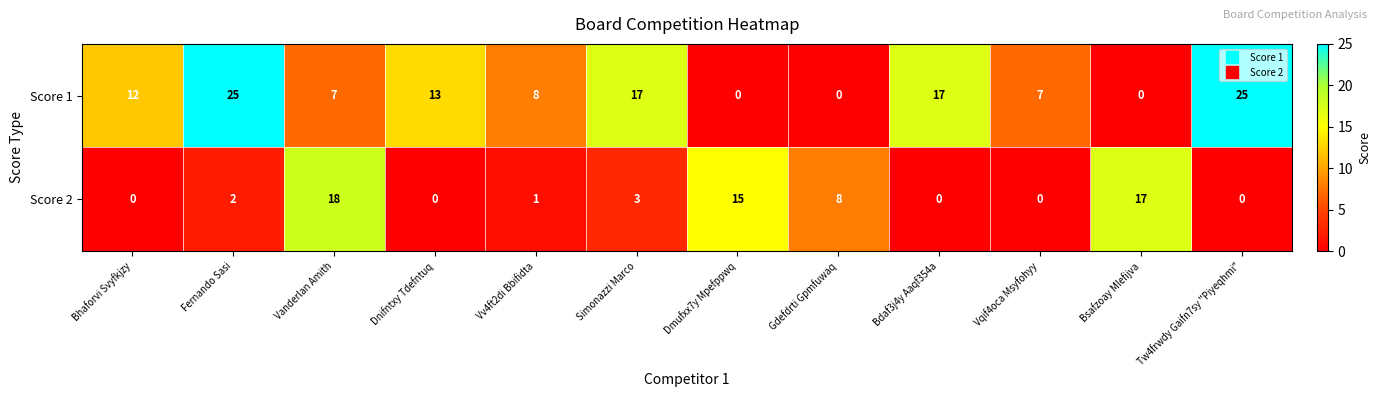

Which series has the largest range (max minus min)?

Score 1